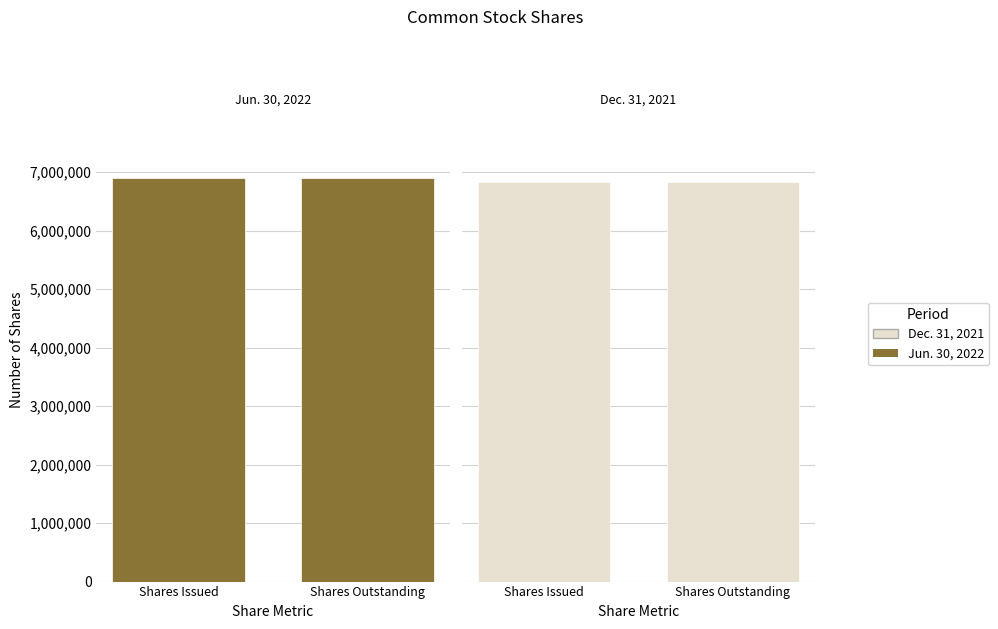

Between Shares Issued and Shares Outstanding, which is larger?

Shares Issued